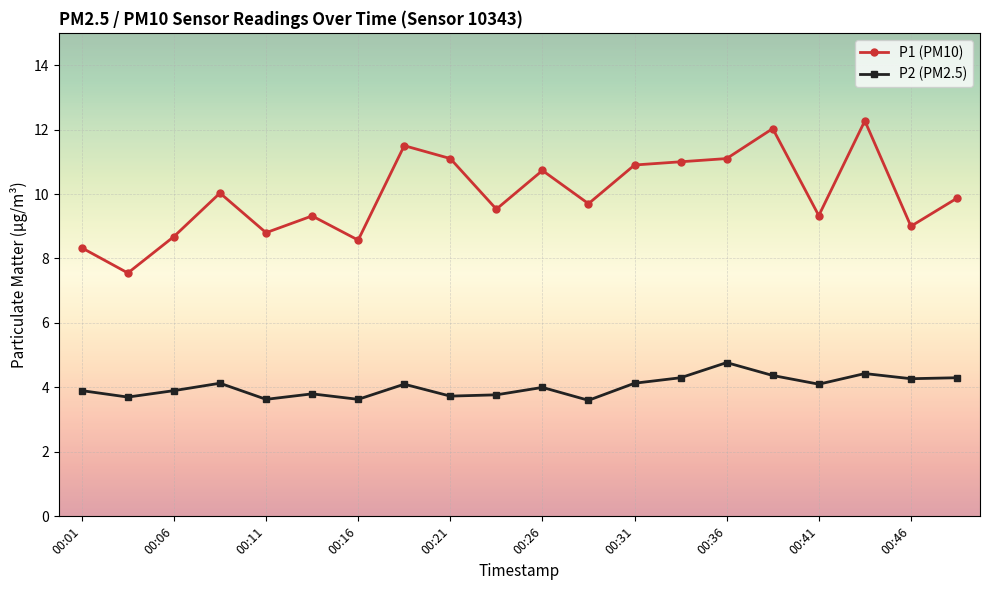

How many distinct data groups are displayed?

2